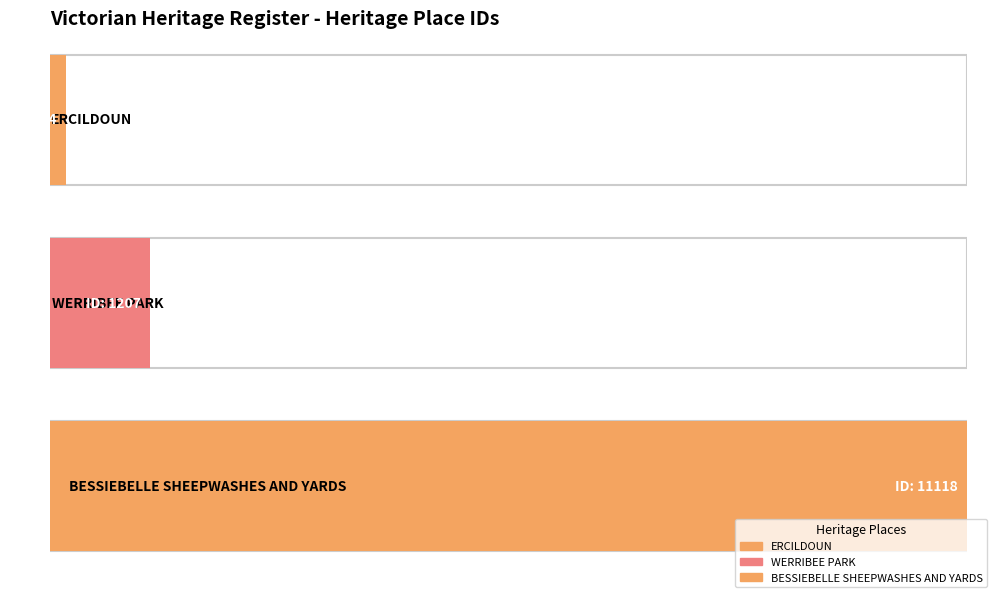

What is the change in value from WERRIBEE PARK to BESSIEBELLE SHEEPWASHES AND YARDS?

+9911